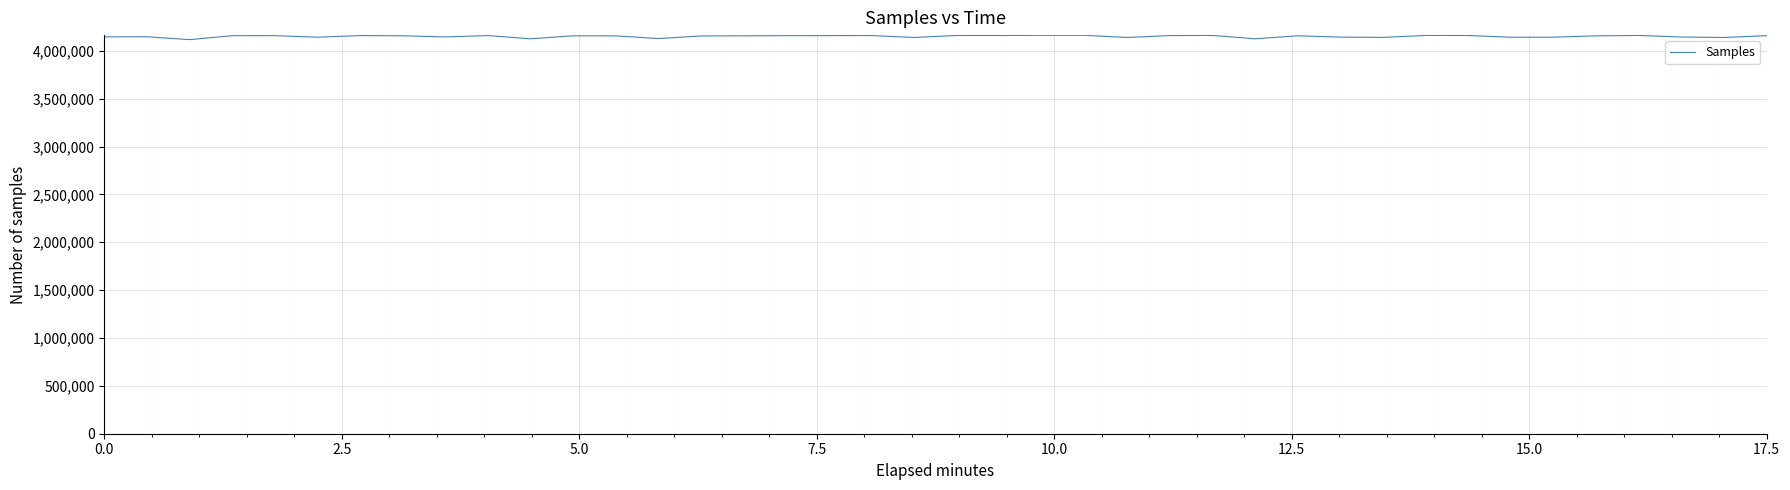

What is the minimum value shown in the chart?

4116560